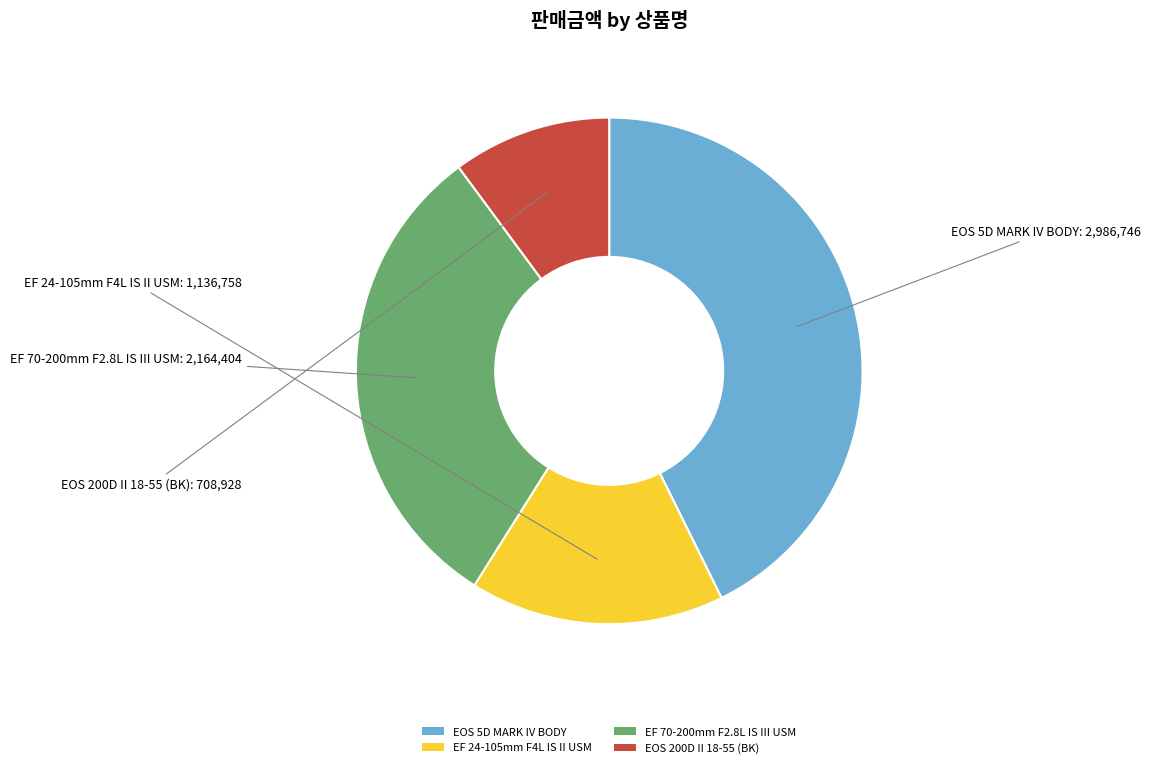

Between EOS 200D II 18-55 (BK) and EF 70-200mm F2.8L IS III USM, which is larger?

EF 70-200mm F2.8L IS III USM